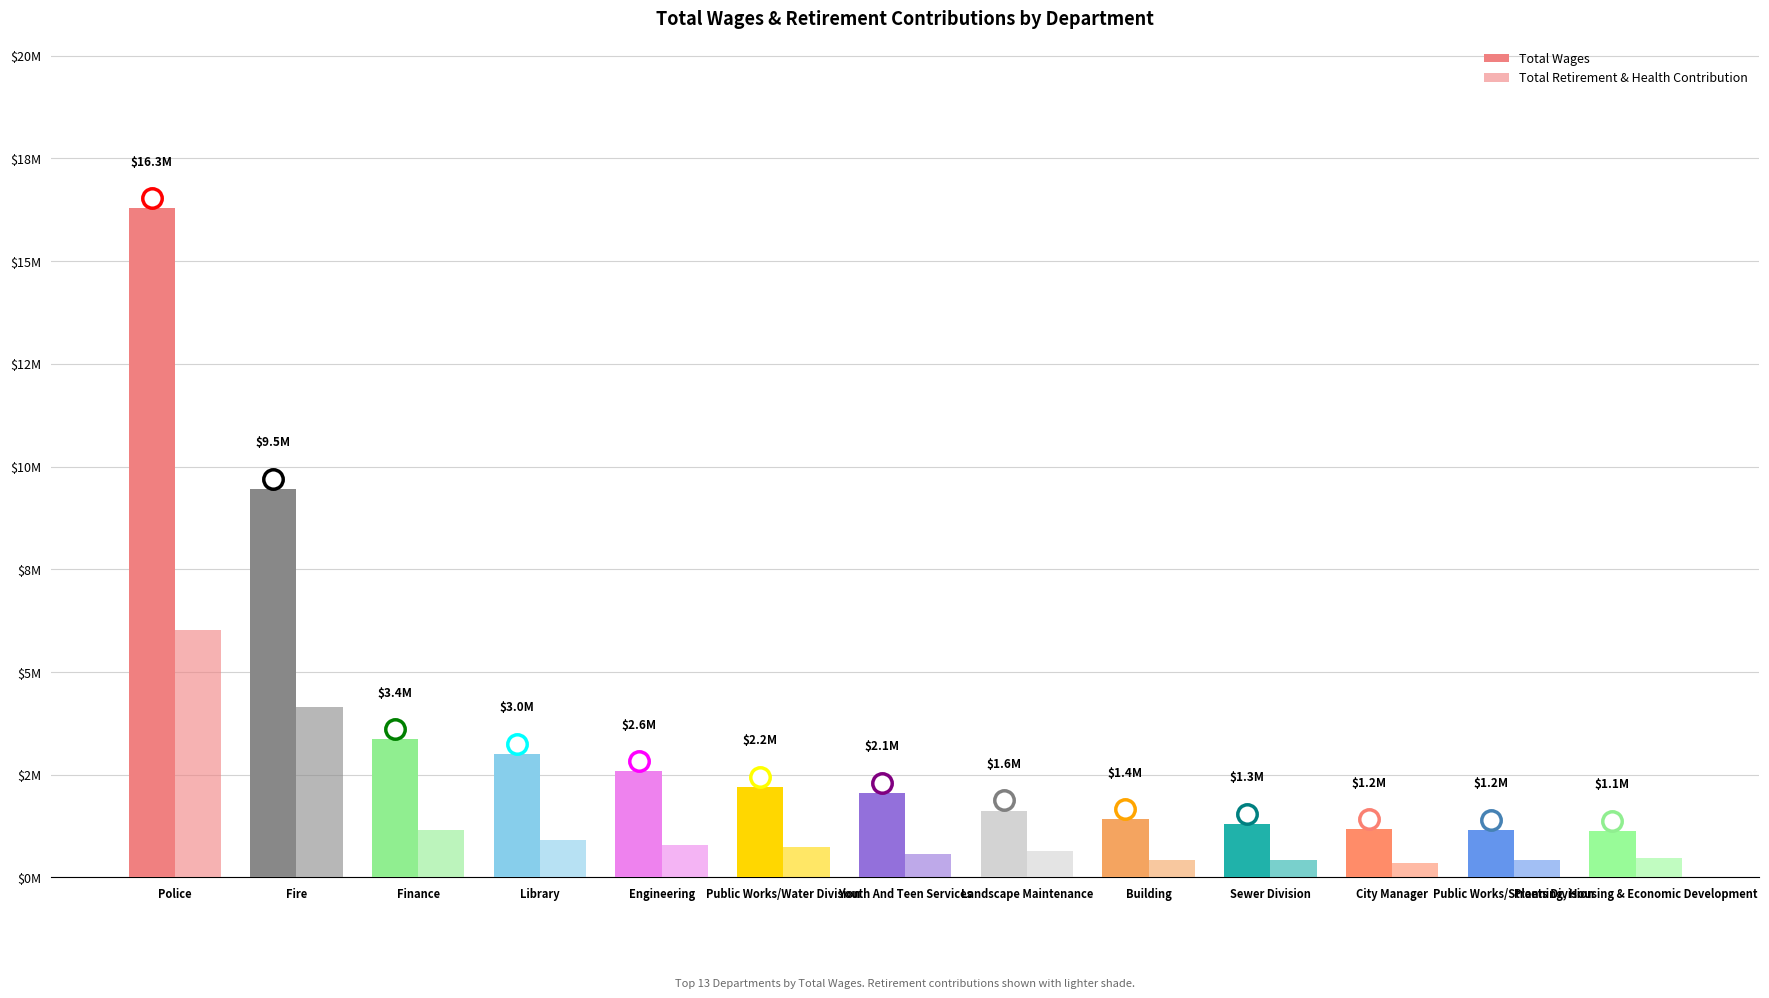

Which series has the largest total across all categories?

Total Wages